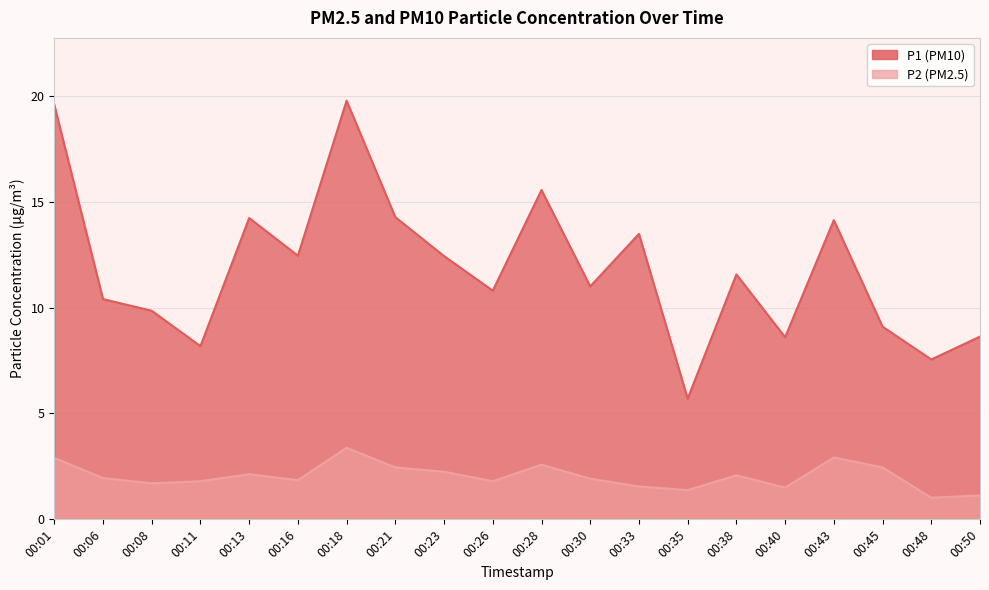

Reading left to right, extract all data points from this chart.

P1: 00:01=19.6	00:06=10.4	00:08=9.8	00:11=8.2	00:13=14.2	00:16=12.4	00:18=19.8	00:21=14.3	00:23=12.4	00:26=10.8	00:28=15.6	00:30=11.0	00:33=13.5	00:35=5.7	00:38=11.6	00:40=8.6	00:43=14.1	00:45=9.1	00:48=7.5	00:50=8.6
P2: 00:01=2.9	00:06=1.9	00:08=1.7	00:11=1.8	00:13=2.1	00:16=1.9	00:18=3.4	00:21=2.5	00:23=2.2	00:26=1.8	00:28=2.6	00:30=1.9	00:33=1.6	00:35=1.4	00:38=2.1	00:40=1.5	00:43=2.9	00:45=2.5	00:48=1.0	00:50=1.1